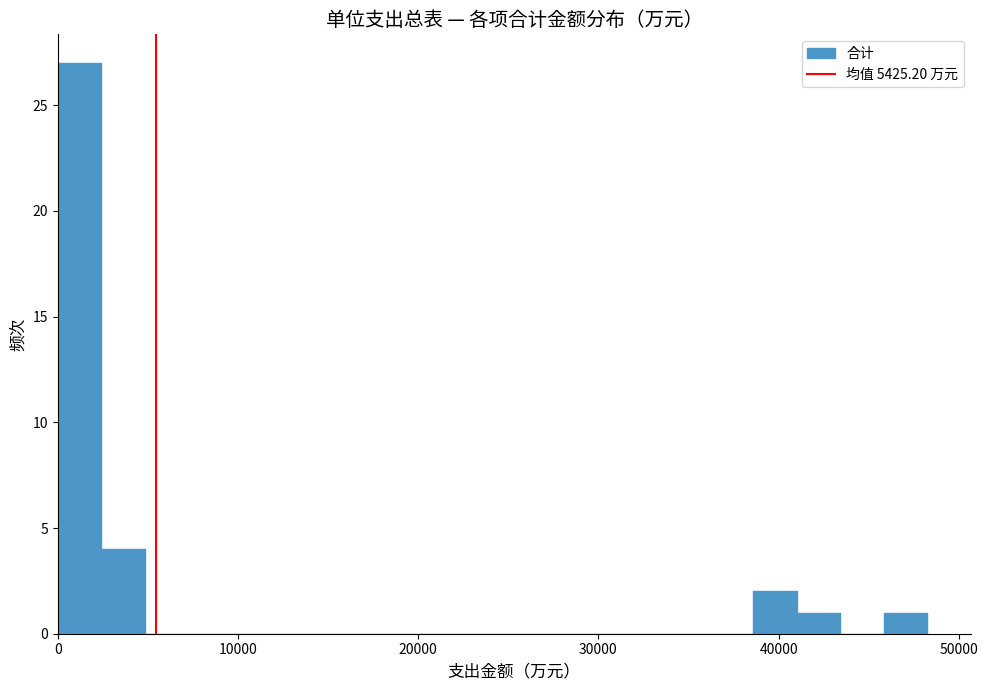

Around what value on the x-axis is the tallest bar? Give the approximate position of its centre, as read against the axis.

1000